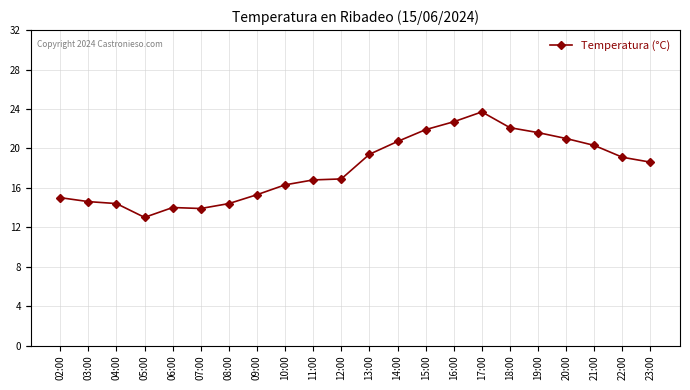

Between 12:00 and 20:00, which is larger?

20:00